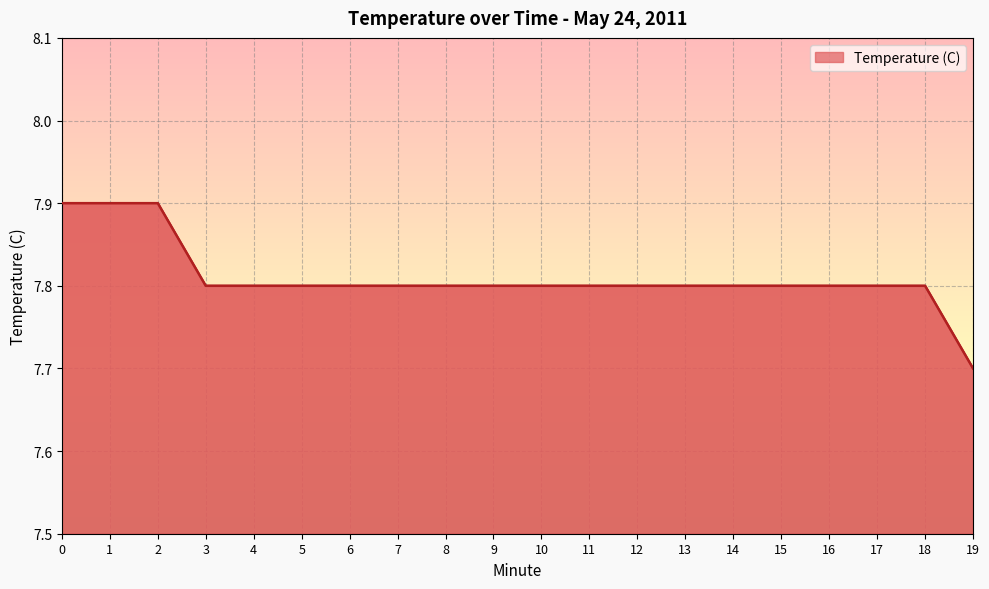

What is the ratio of the value at 14 to the value at 13?

1.0